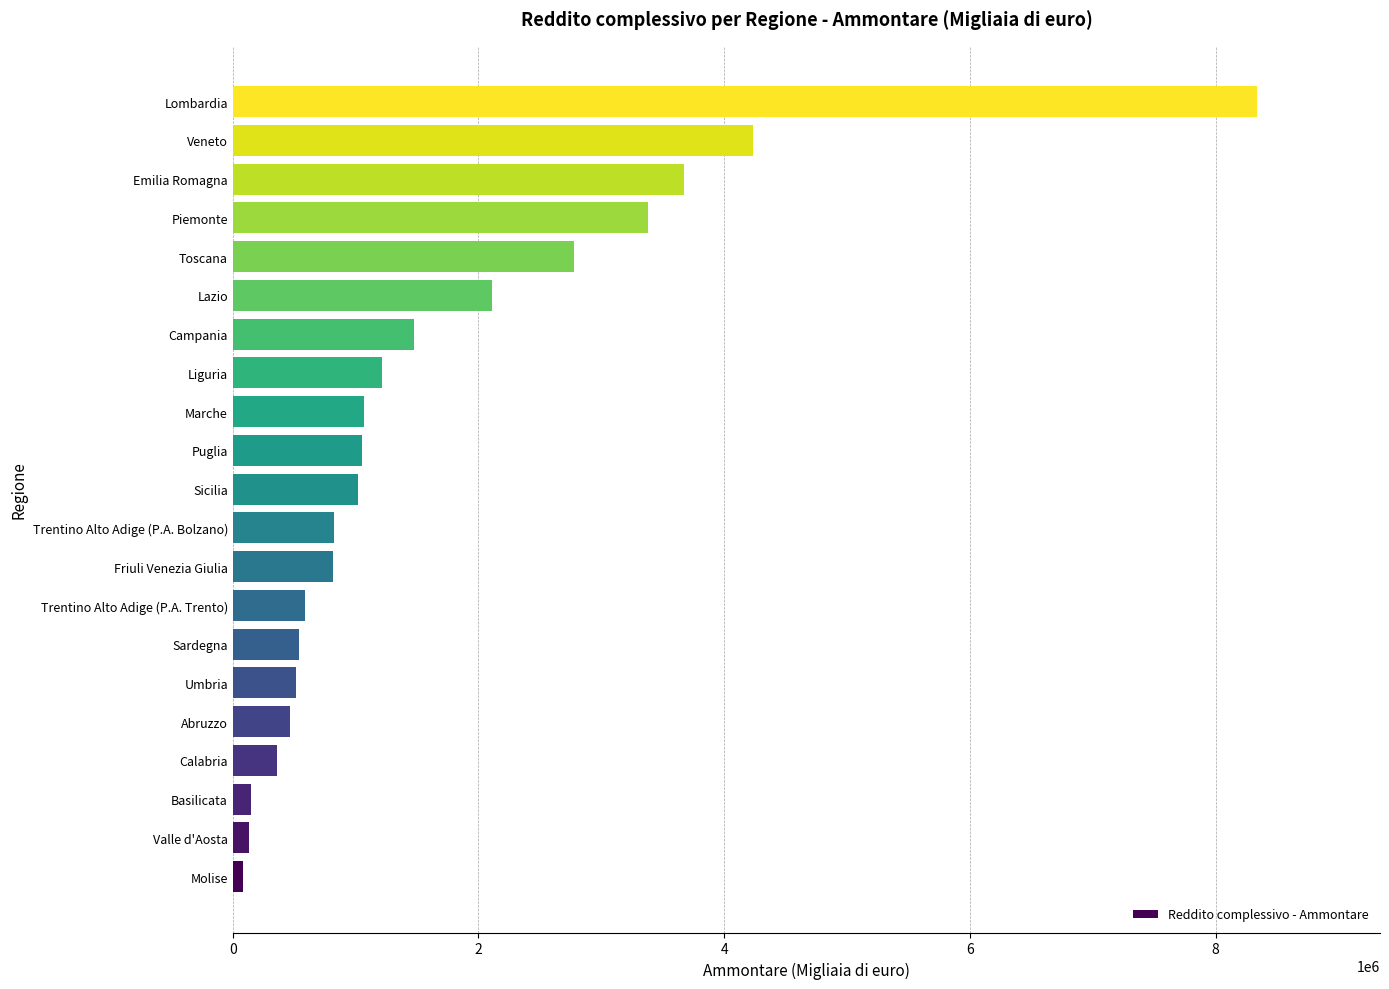

How many bars are there in total?

21